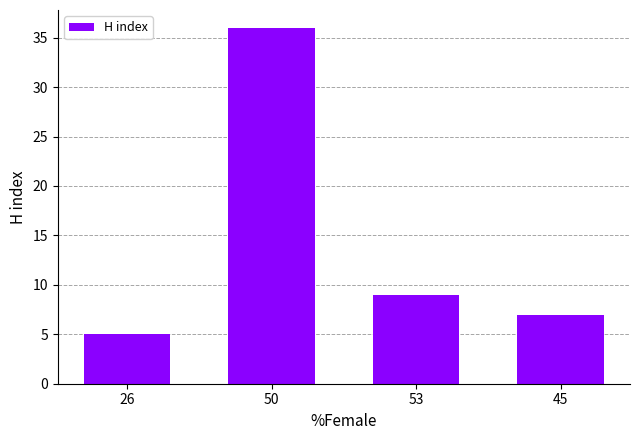

The chart shows a value of 15 at 50. True or false?

False